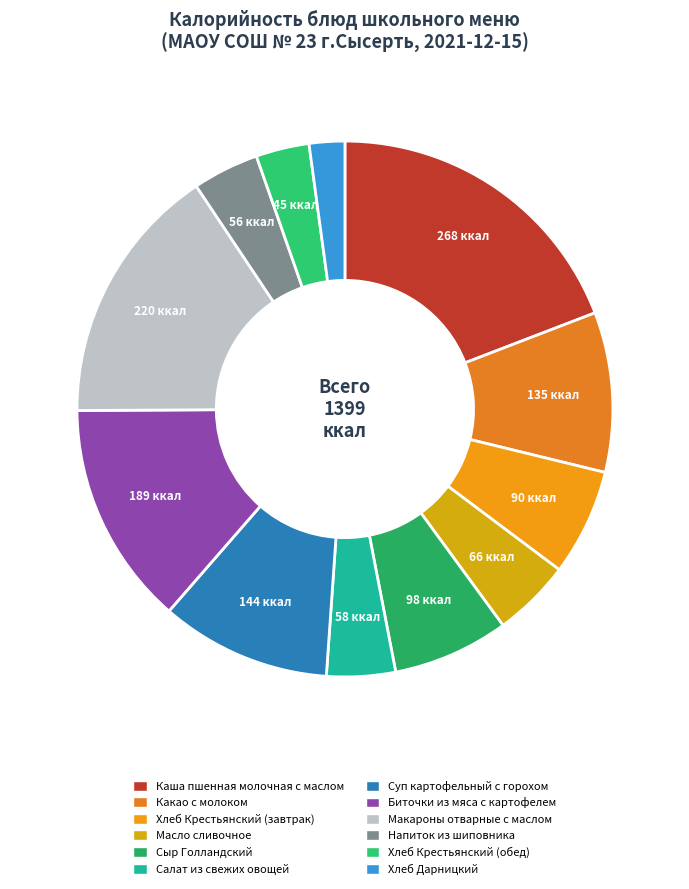

Is Хлеб Крестьянский (обед) the majority of the pie?

No